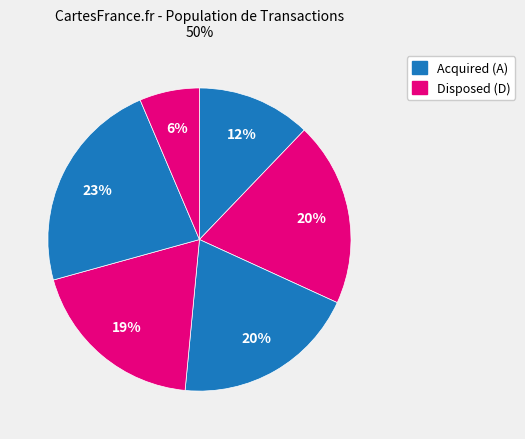

How many slices are in this pie chart?

6